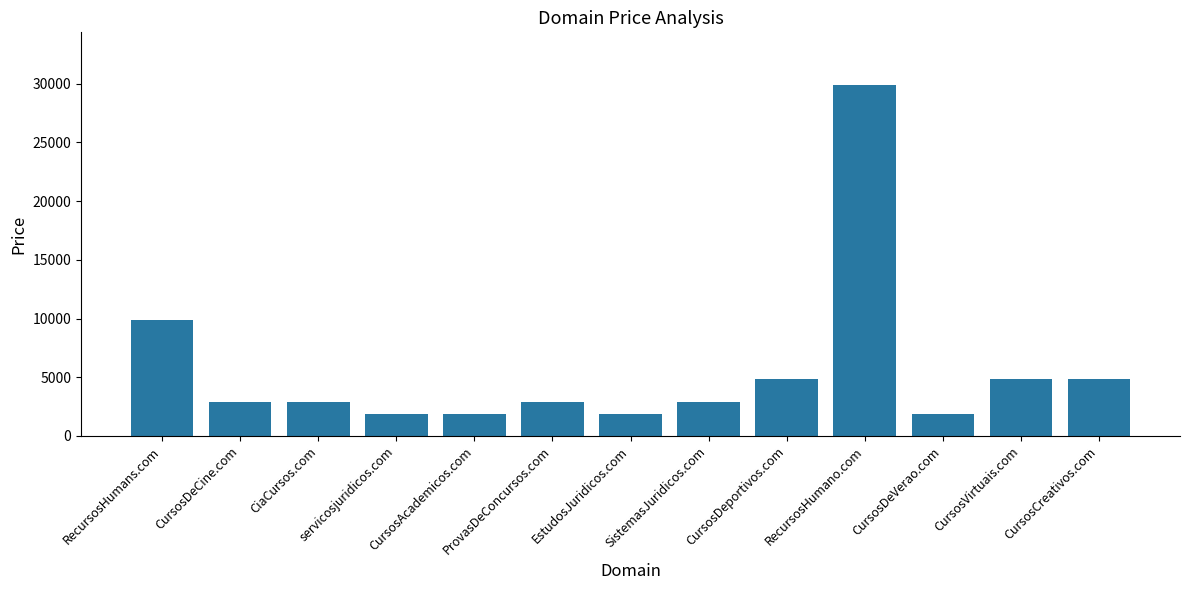

What is the difference between the maximum and second lowest values?

28000